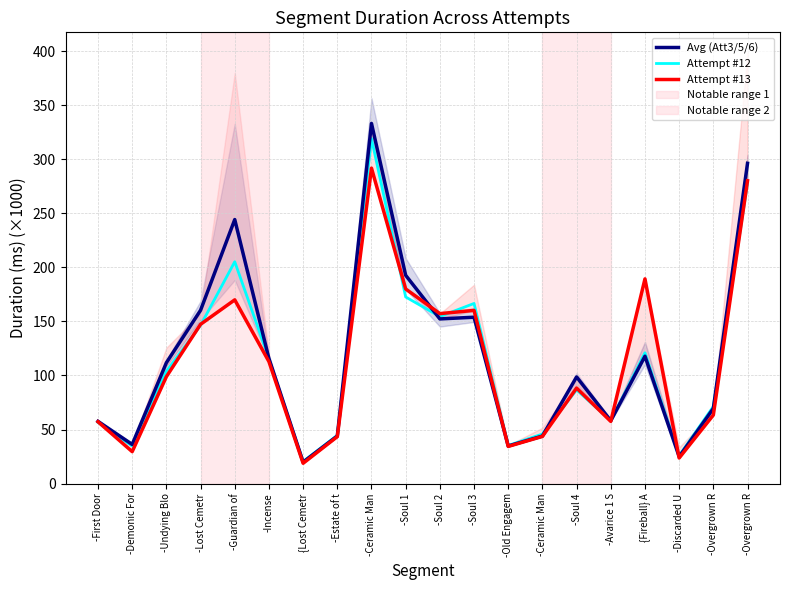

True or false: Attempt #13 and Attempt #12 cross at least once.

True